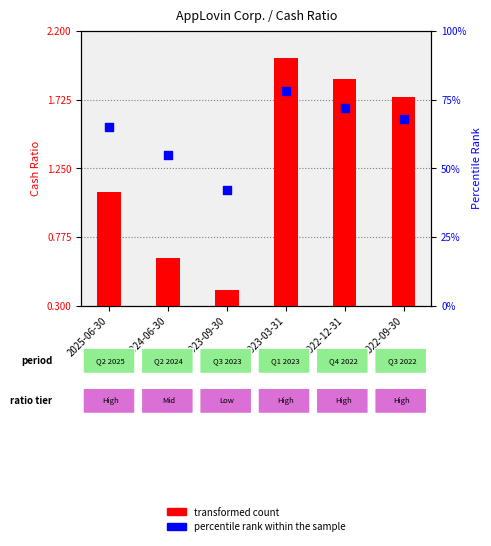

What is the total value across all series at 2024-06-30?

1.2